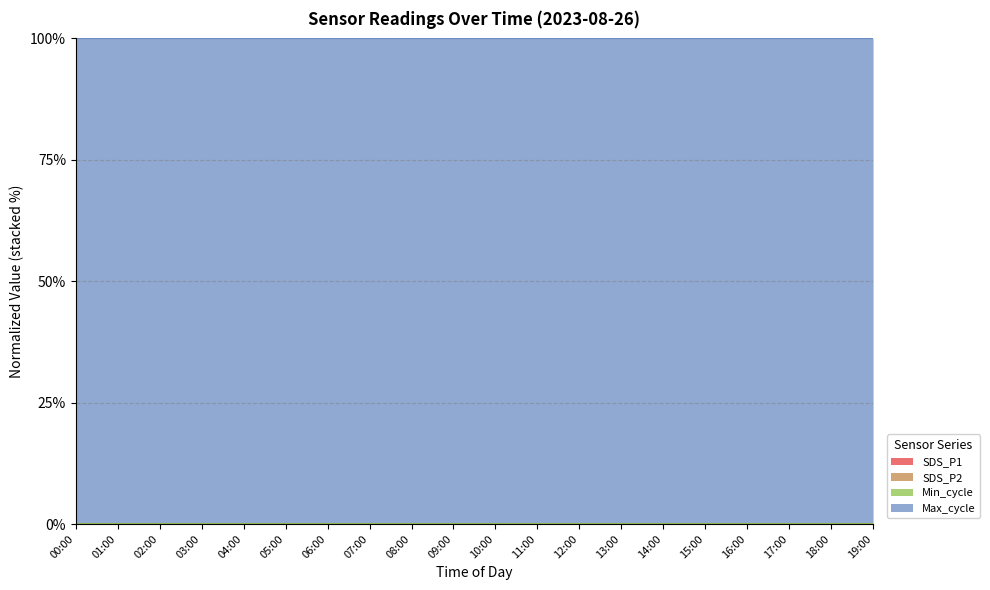

Reading left to right, extract all data points from this chart.

SDS_P1: 0.0	0.0	0.0	0.0	0.0	0.0	0.0	0.0	0.0	0.0	0.0	0.0	0.0	0.0	0.0	0.0	0.0	0.0	0.0	0.0
SDS_P2: 0.0	0.0	0.0	0.0	0.0	0.0	0.0	0.0	0.0	0.0	0.0	0.0	0.0	0.0	0.0	0.0	0.0	0.0	0.0	0.0